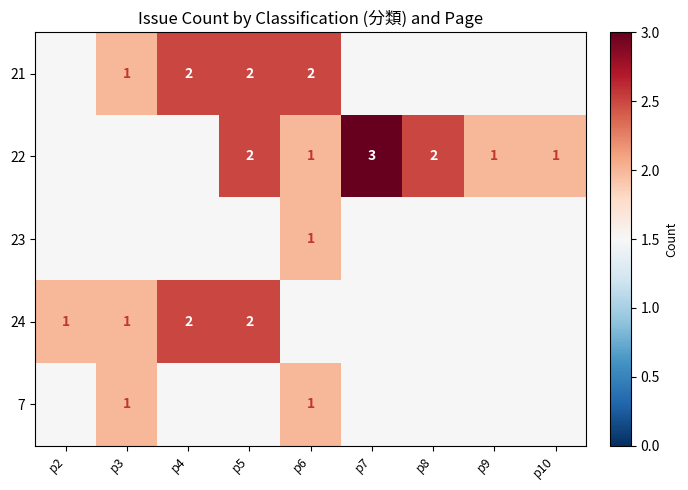

The value of 22 at p5 is 0.8. True or false?

False